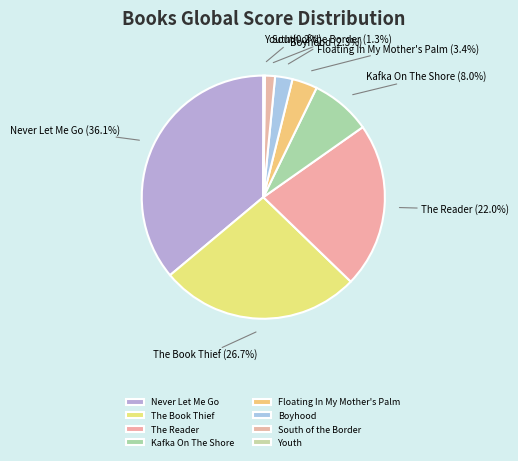

What percentage is NOT represented by Boyhood?

97.7%